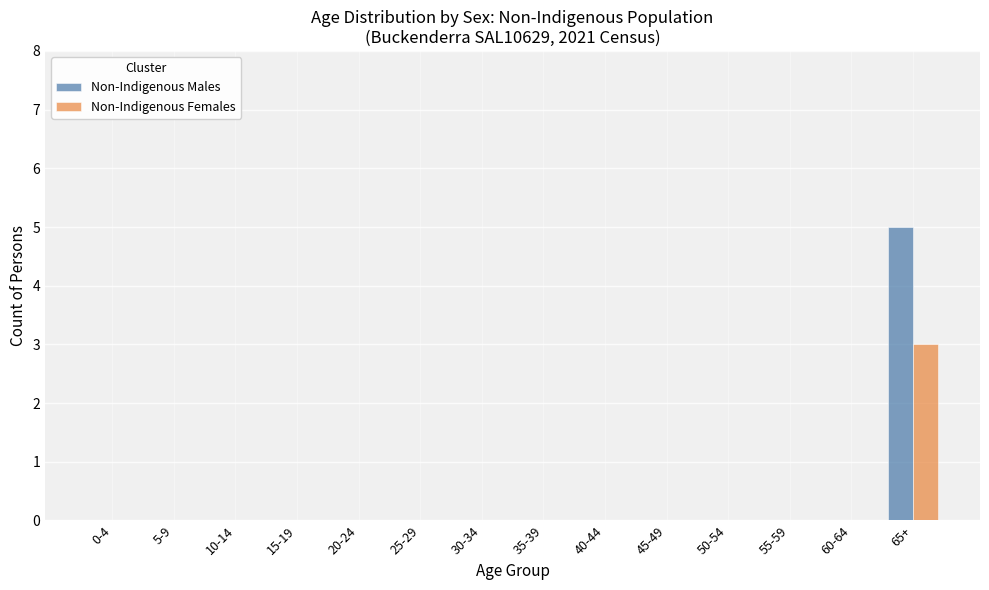

Reading left to right, extract all data points from this chart.

Non-Indigenous Males: 0-4=0	5-9=0	10-14=0	15-19=0	20-24=0	25-29=0	30-34=0	35-39=0	40-44=0	45-49=0	50-54=0	55-59=0	60-64=0	65+=5
Non-Indigenous Females: 0-4=0	5-9=0	10-14=0	15-19=0	20-24=0	25-29=0	30-34=0	35-39=0	40-44=0	45-49=0	50-54=0	55-59=0	60-64=0	65+=3